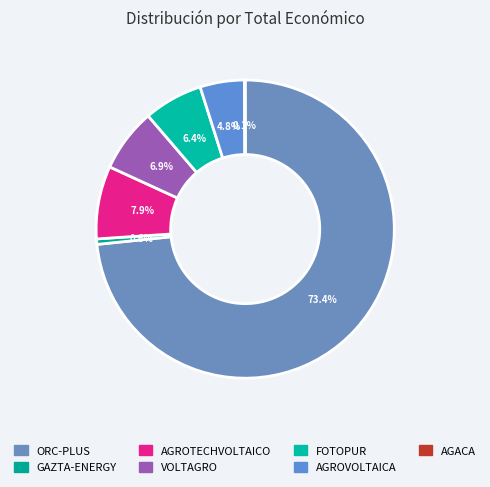

How many slices are in this pie chart?

7